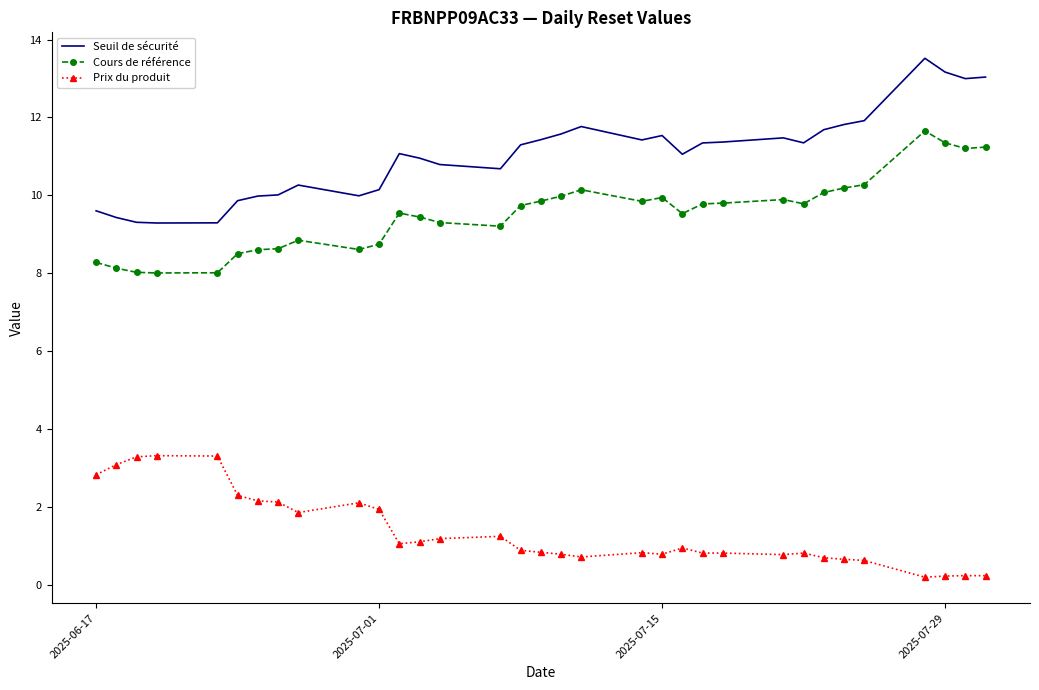

How many series are shown in this chart?

3